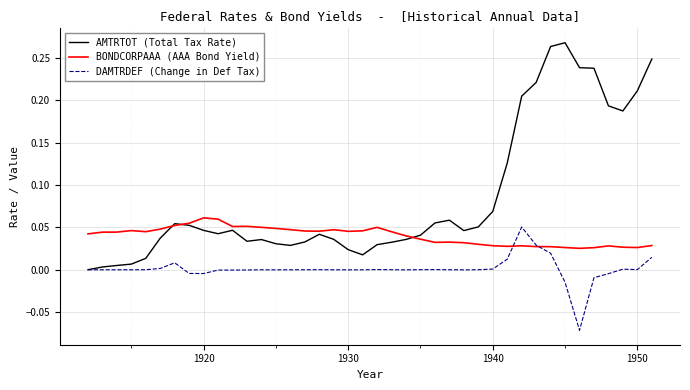

Which series has the widest spread of values?

AMTRTOT (Total Tax Rate)